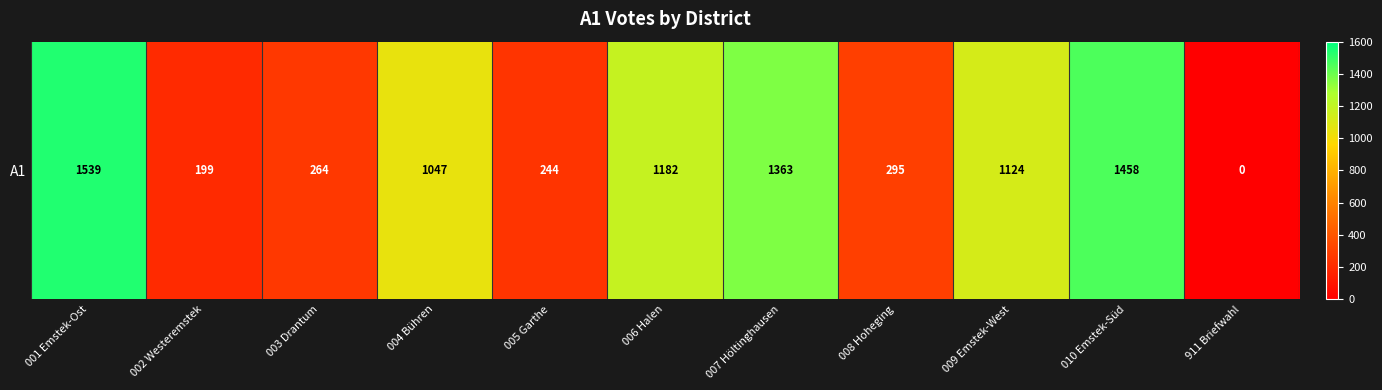

How many data points are less than 1047?

5